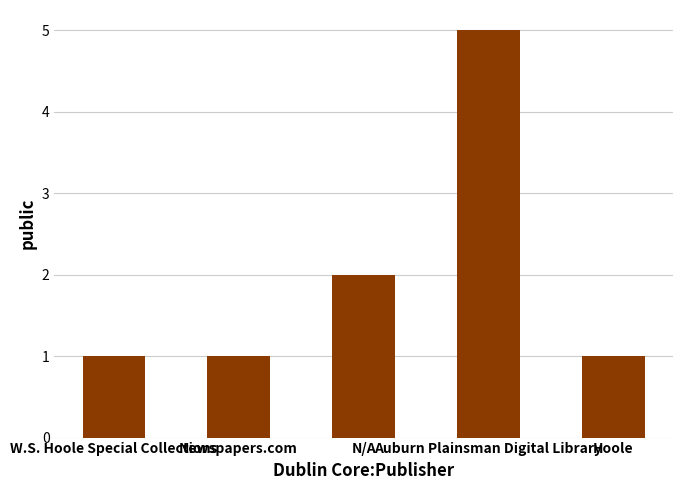

Count the number of data series in this chart.

1